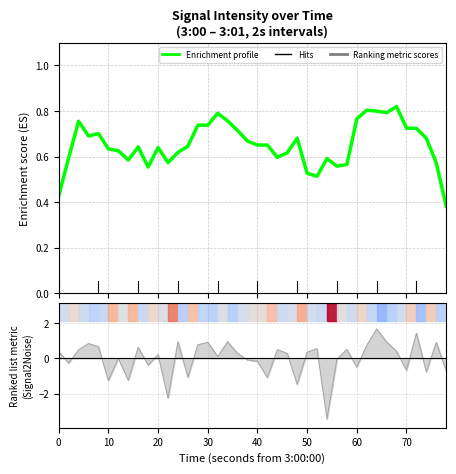

Where is the data nearest to the value 0?

60